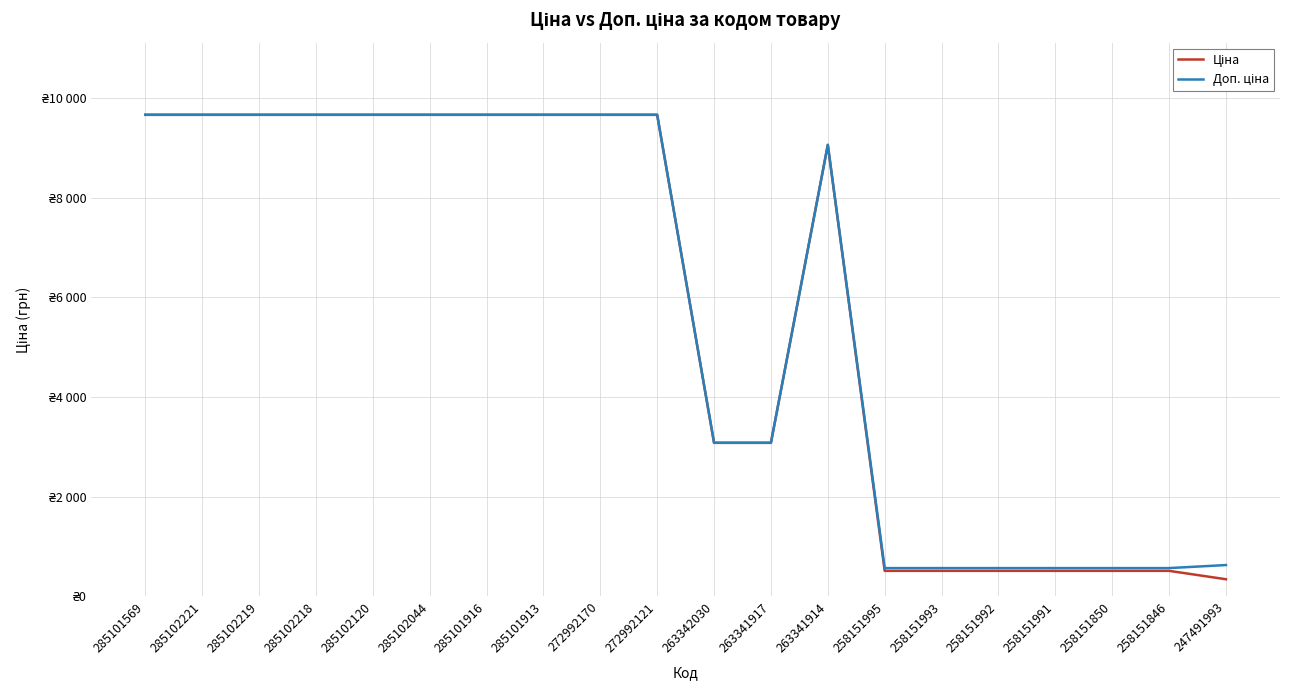

Is it true that Ціна equals 3080.7 at 263342030?

True